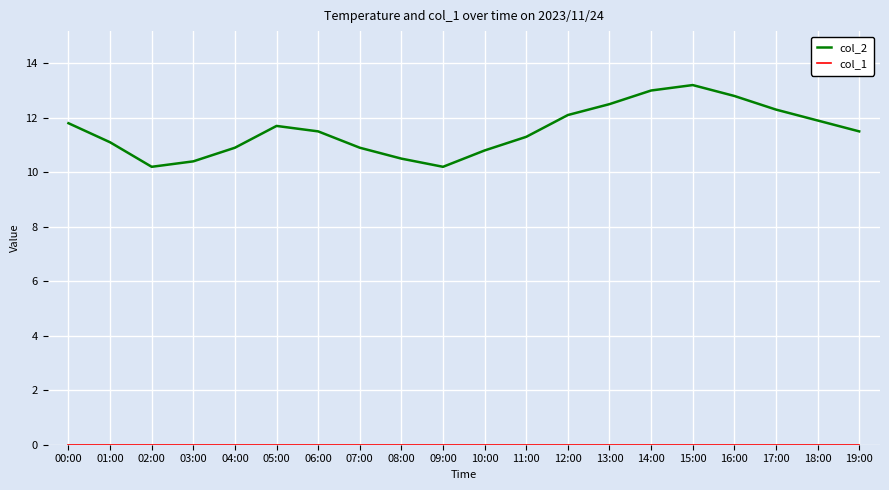

How many series are shown in this chart?

2